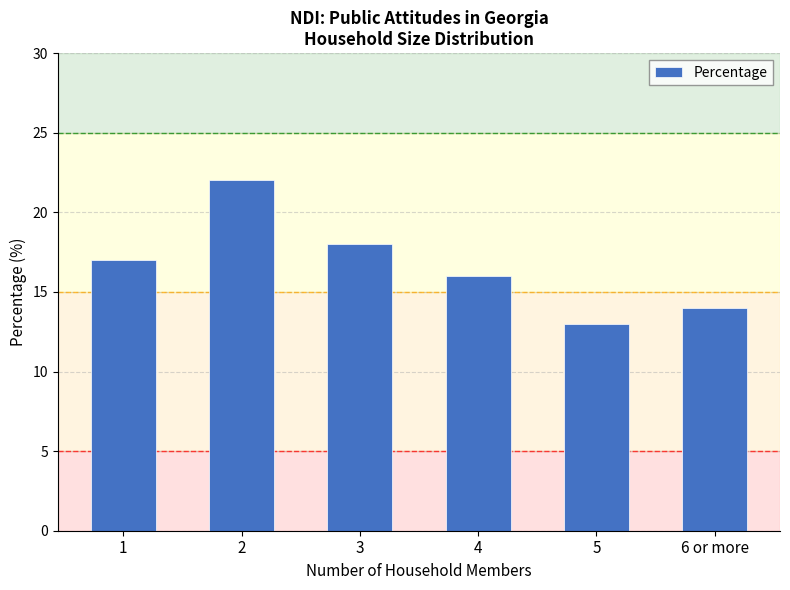

List the labels in order of value, largest first.

2, 3, 1, 4, 6 or more, 5